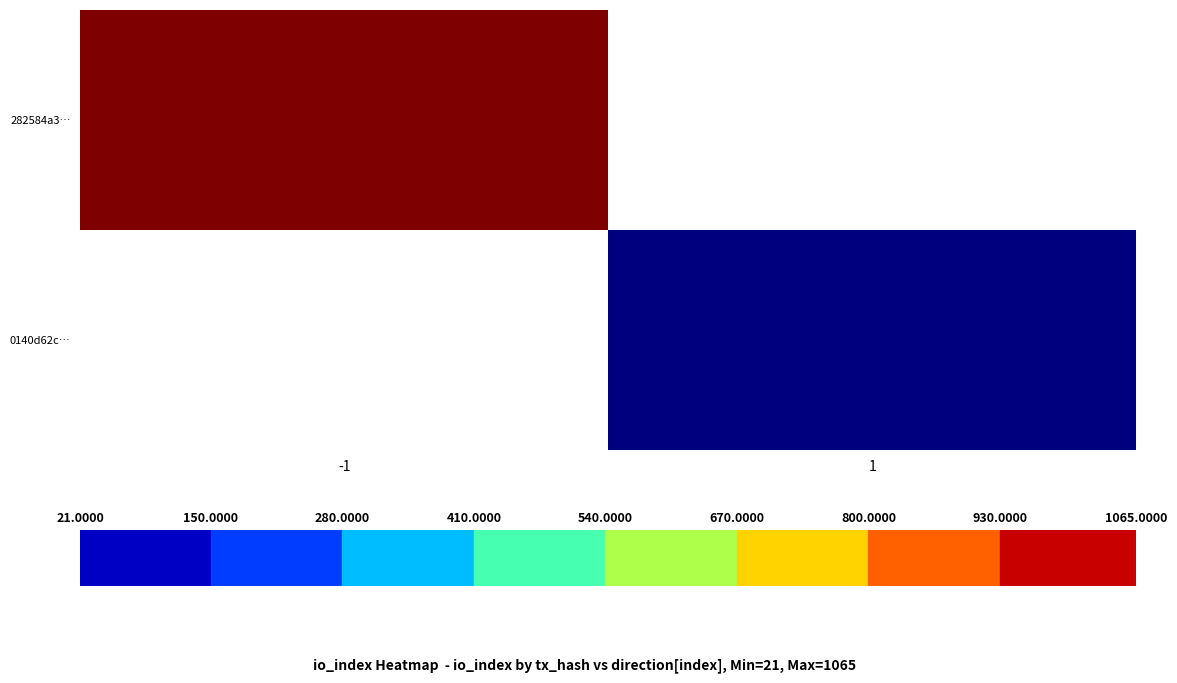

Rank the series by their average value, from highest to lowest.

282584a3…, 0140d62c…